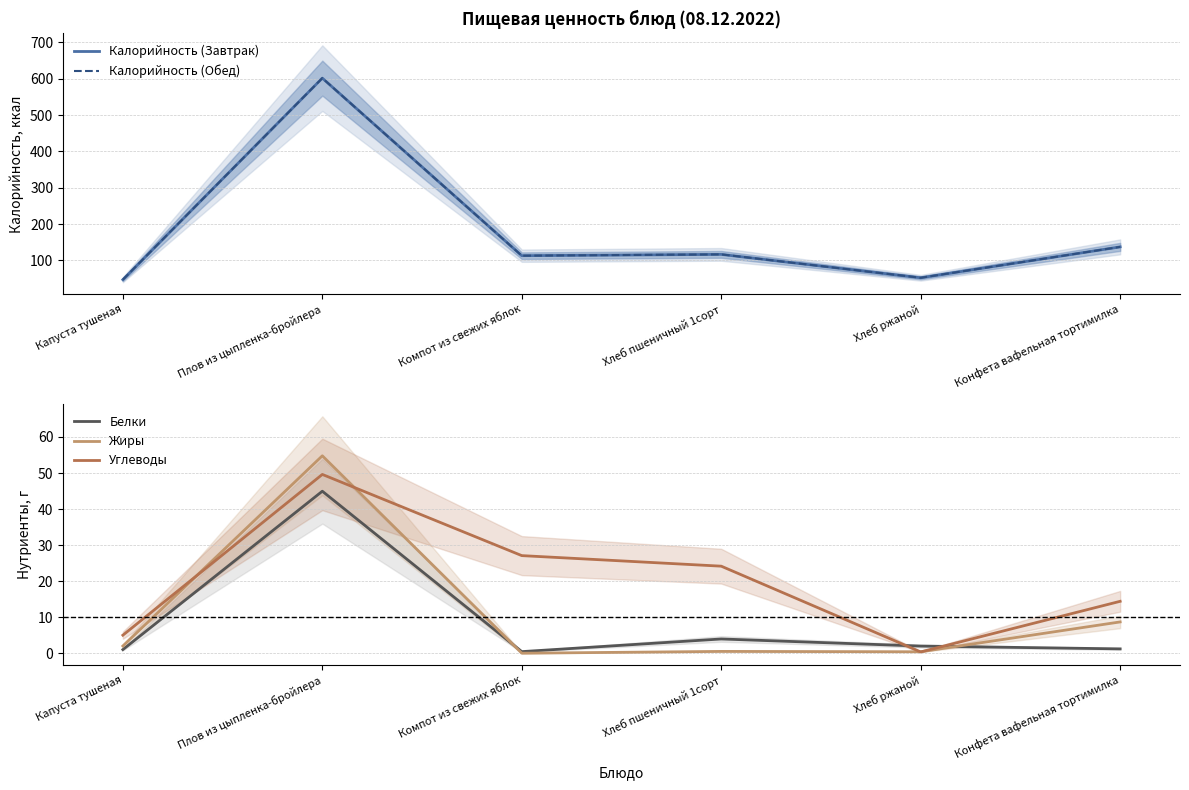

How many interior local valleys does the Калорийность (Завтрак) series have?

2